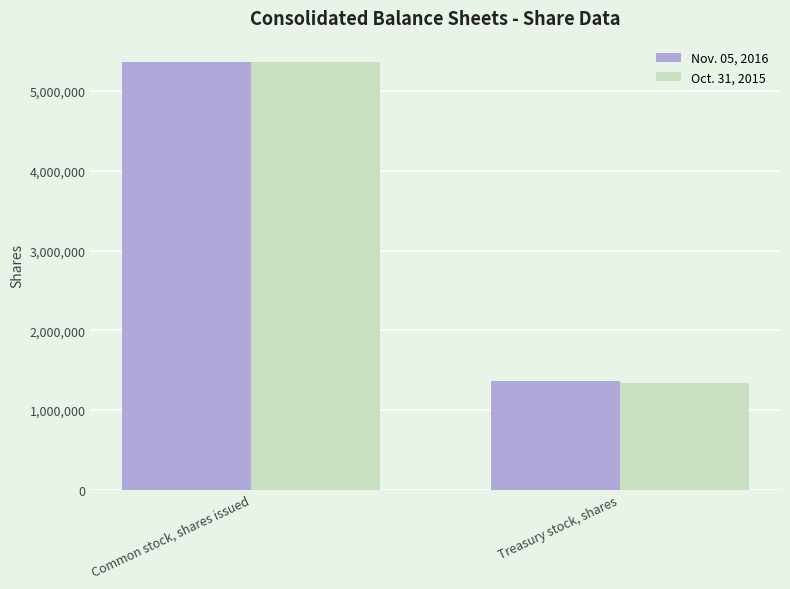

How many distinct data groups are displayed?

2